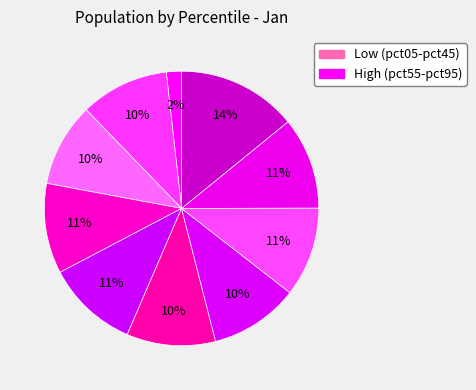

Rank the categories by value from highest to lowest.

pct95, pct85, pct45, pct35, pct75, pct65, pct55, pct15, pct25, pct05